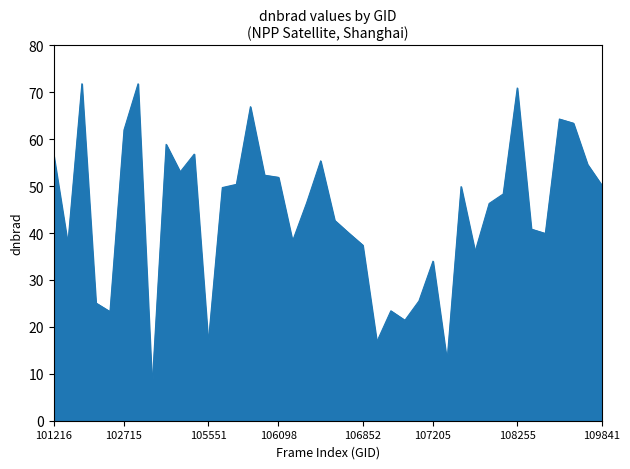

Does the chart have visible grid lines?

No